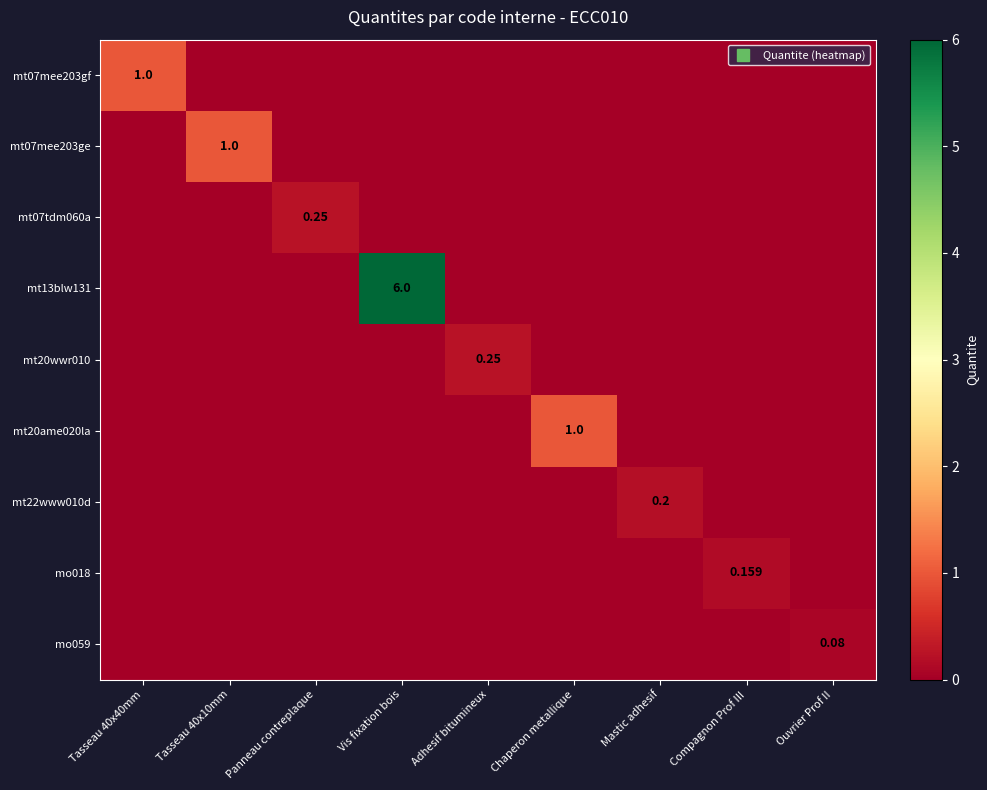

What is the difference between the maximum and minimum values in the mo059 series?

0.1